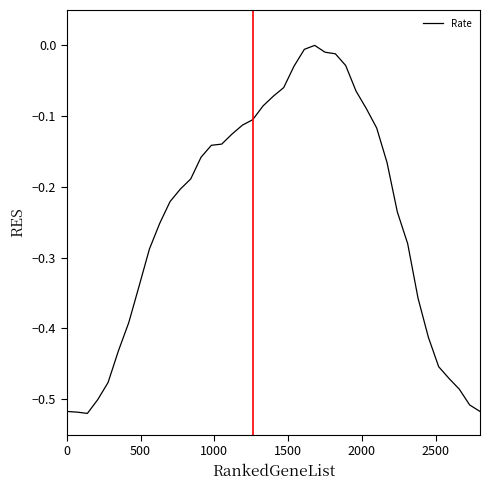

What is the difference between the maximum and second lowest values?

0.5